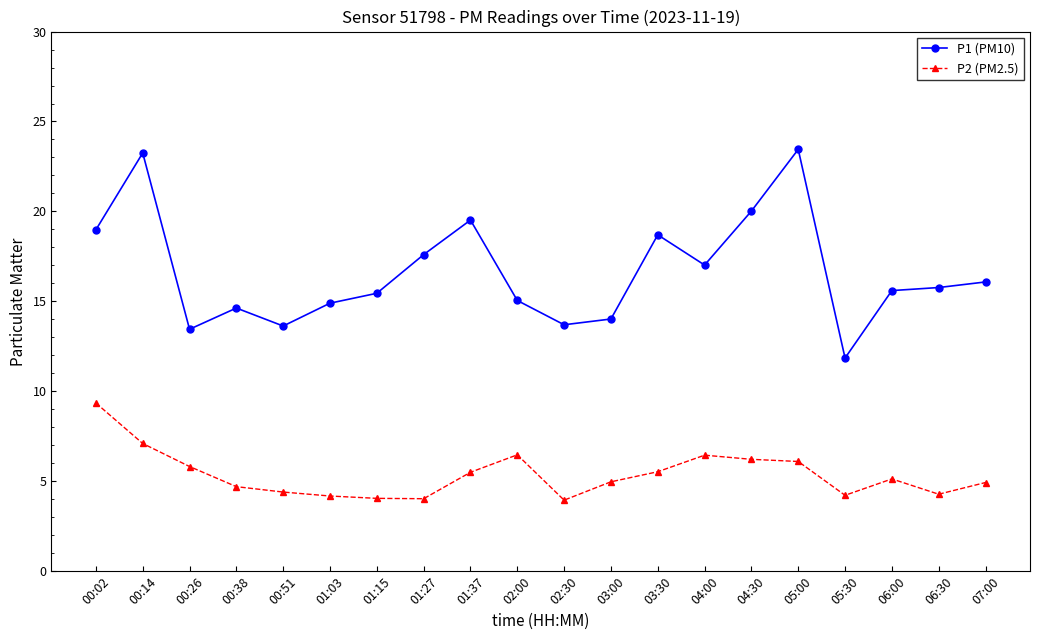

Rank the series by their maximum value, from lowest to highest.

P2 (PM2.5), P1 (PM10)